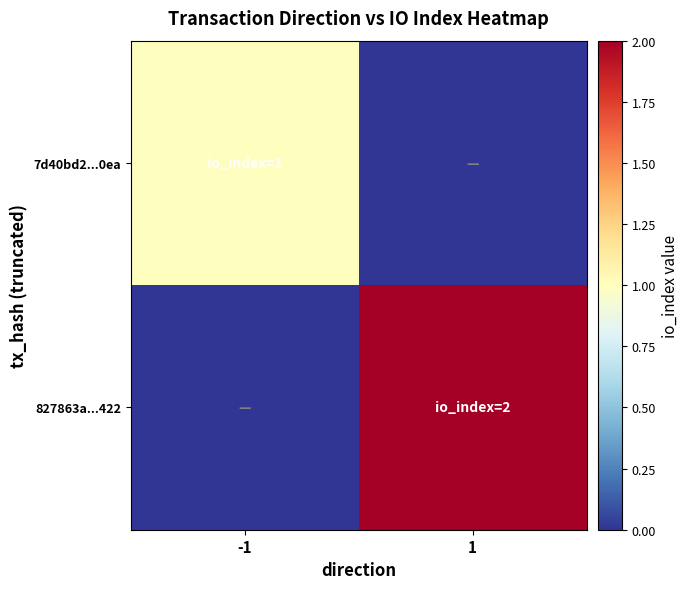

At how many categories does at least one series exceed 0?

2